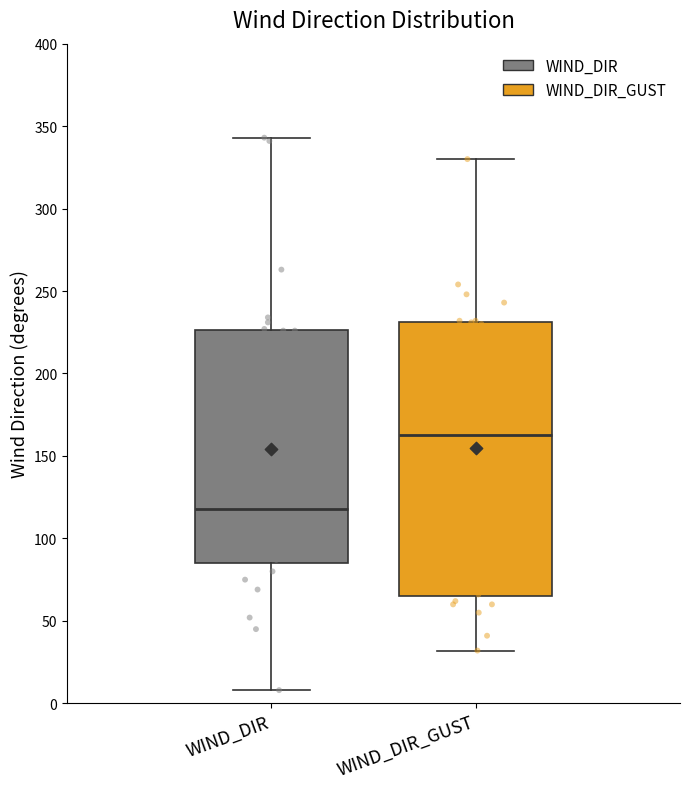

Where does the lower whisker of the box for WIND_DIR end on the y-axis? The values are not printed on the chart, so give them approximately, as read against the axis.

10